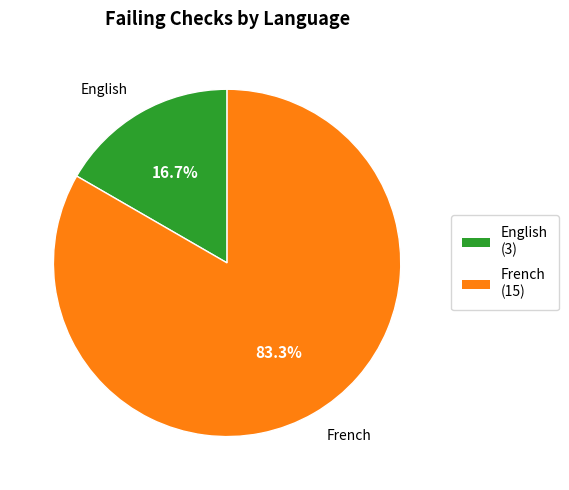

Which slice represents more than half of the pie?

French